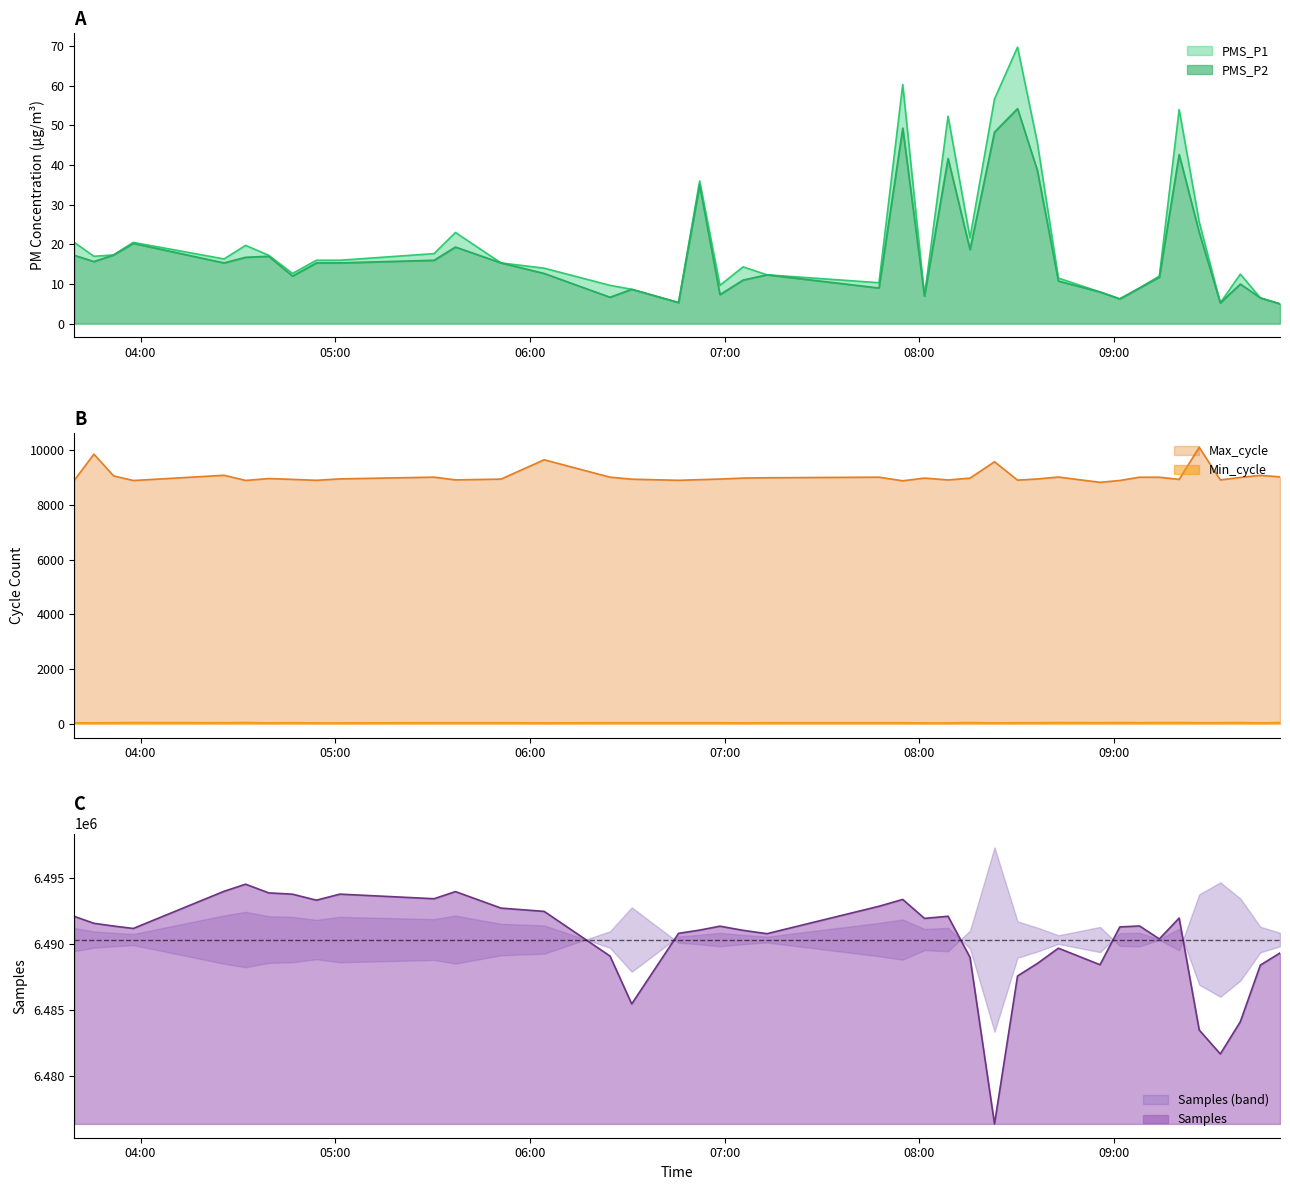

True or false: PMS_P1 and PMS_P2 cross at least once.

False